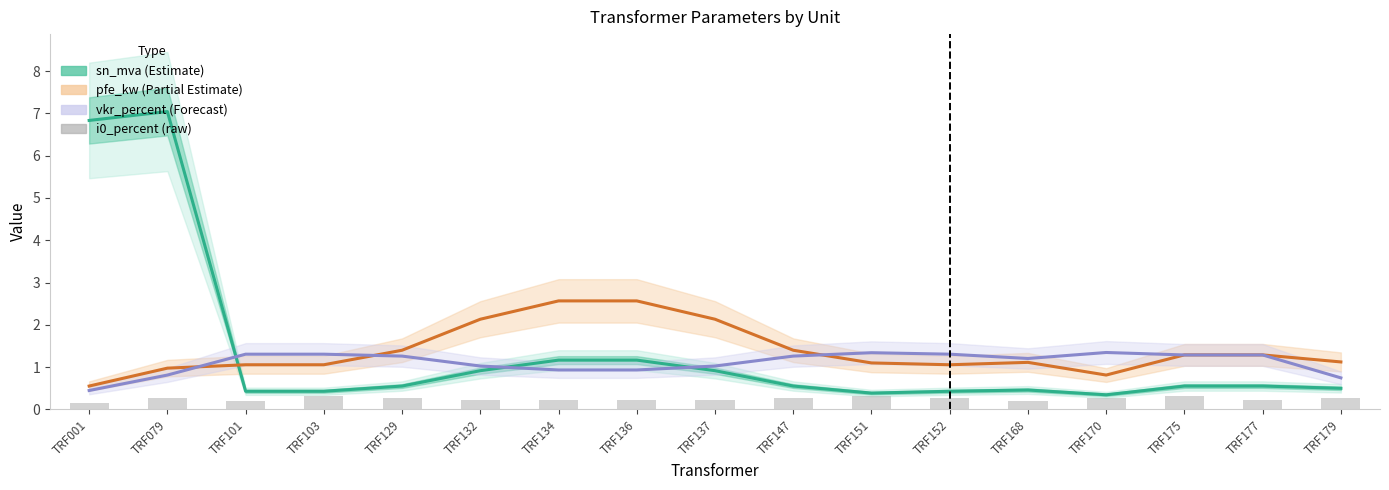

Which label corresponds to the largest value in the chart?

TRF079